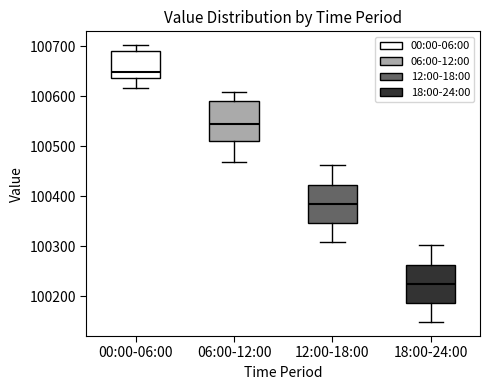

Which box's median line is the highest?

00:00-06:00